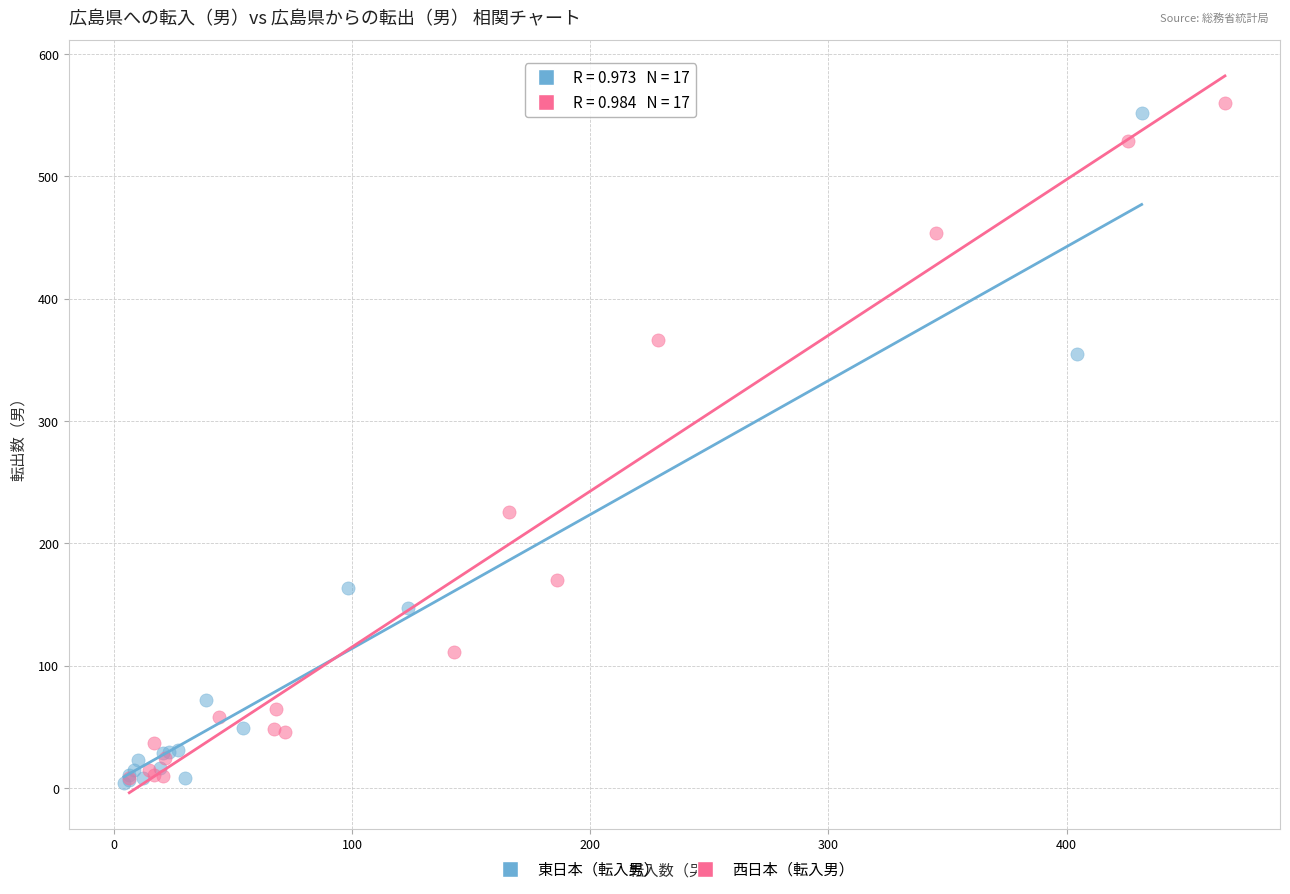

What are all the series names shown in the legend?

東日本（転入男）, 西日本（転入男）